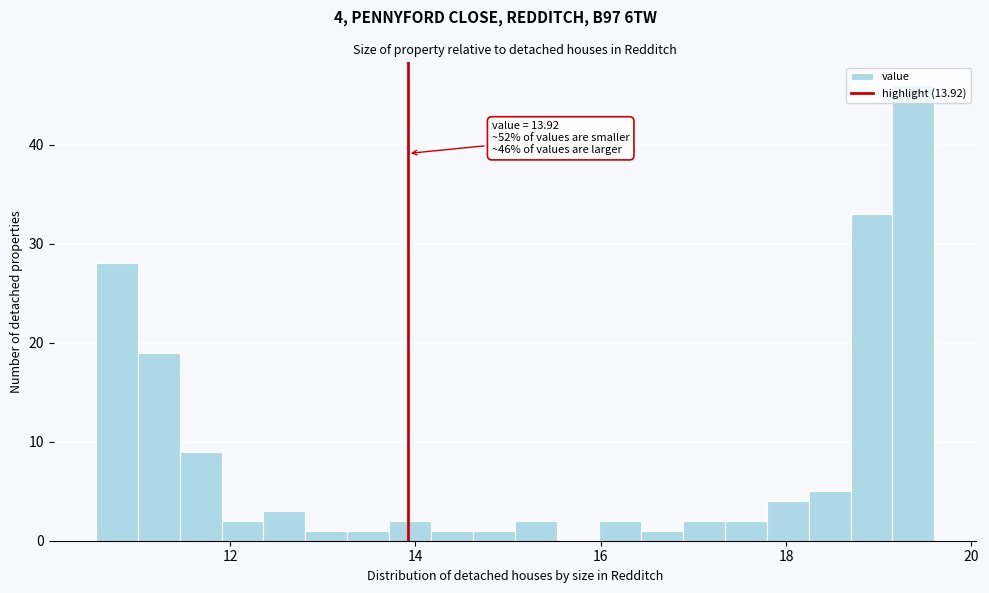

Read against the x-axis, roughly where is the centre of the tallest bar?

19.4